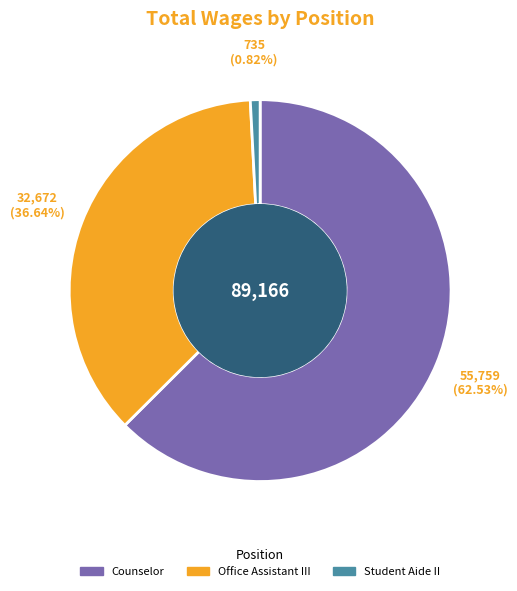

What is the largest slice in the pie chart?

Counselor